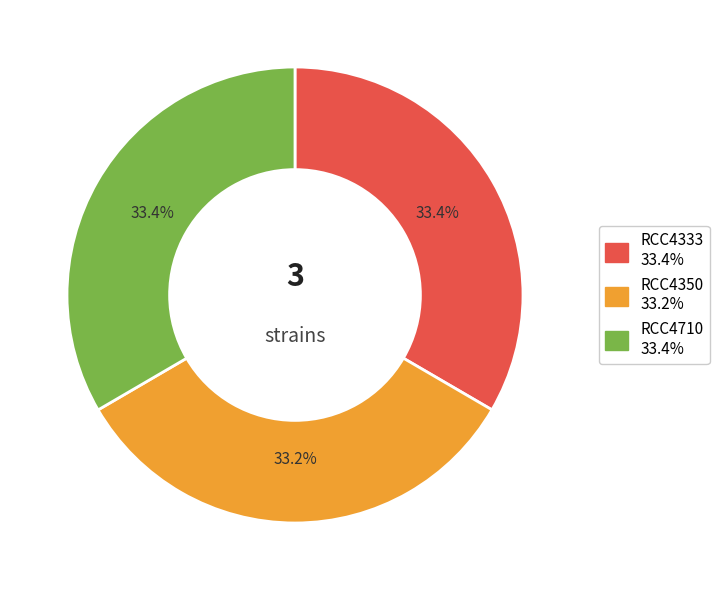

Is RCC4350 the majority of the pie?

No